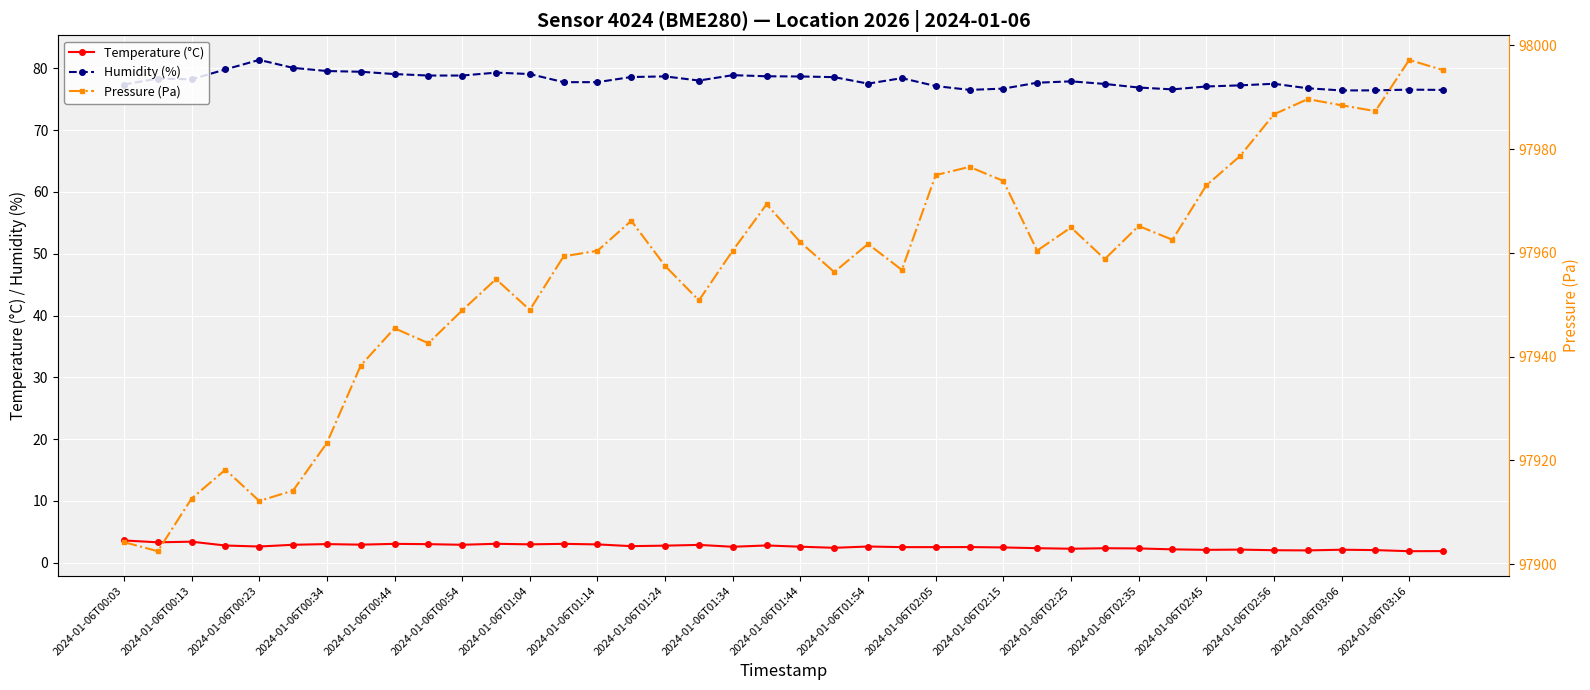

At how many categories does at least one series exceed 40407?

40